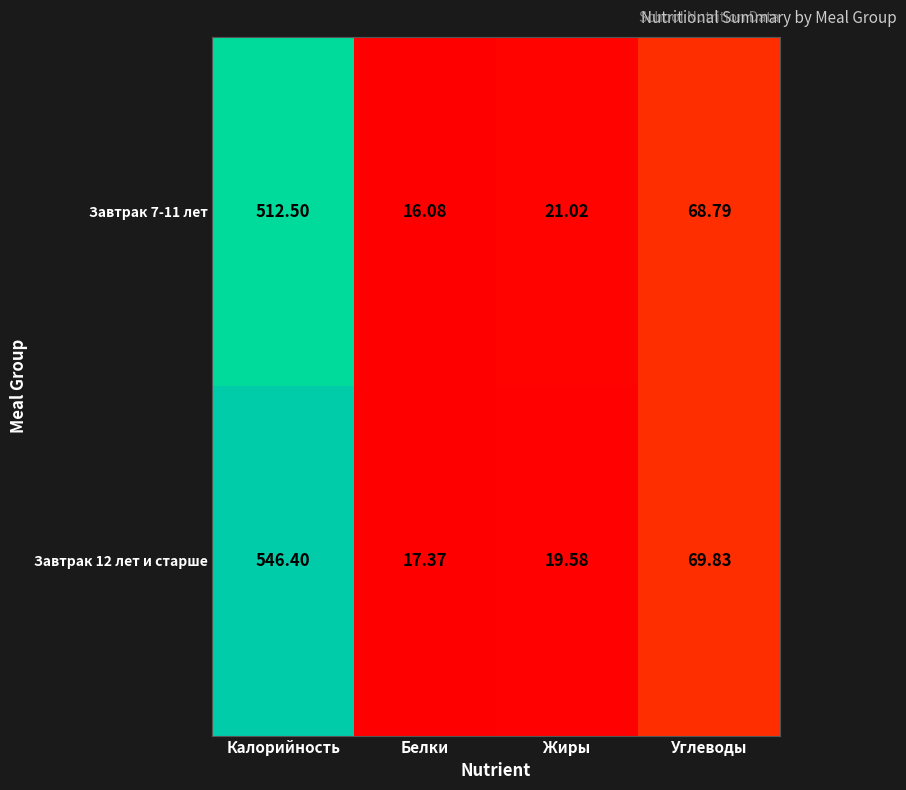

Which series has the largest total across all categories?

Завтрак 12 лет и старше